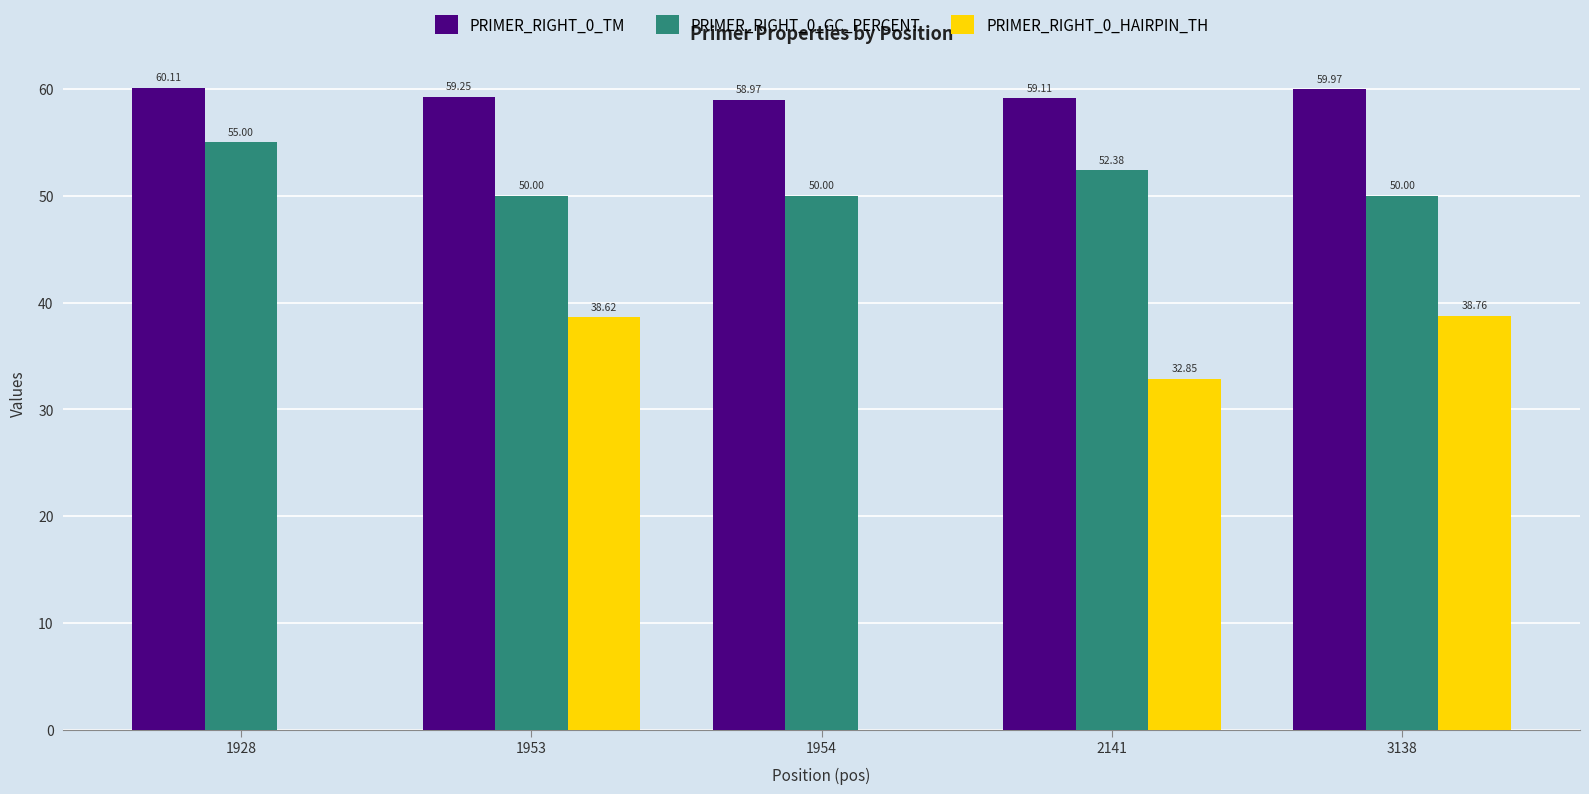

At which category is the sum across all series the highest?

3138